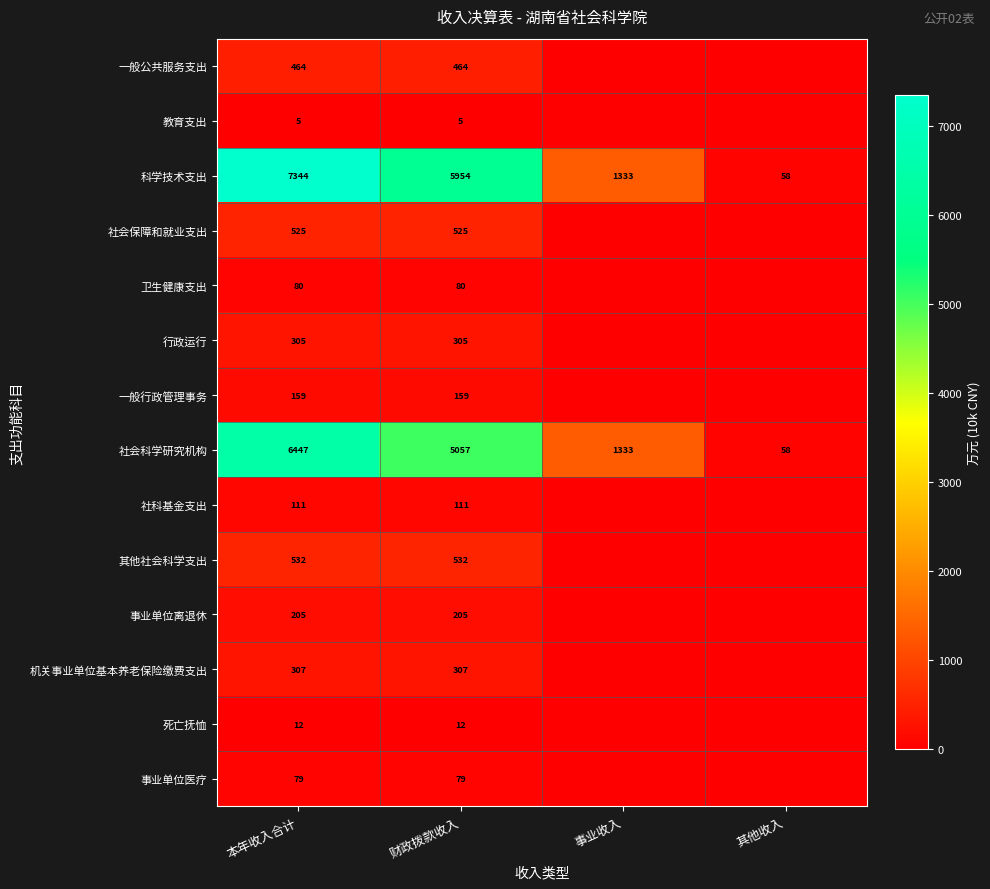

At which category is the sum across all series the highest?

本年收入合计